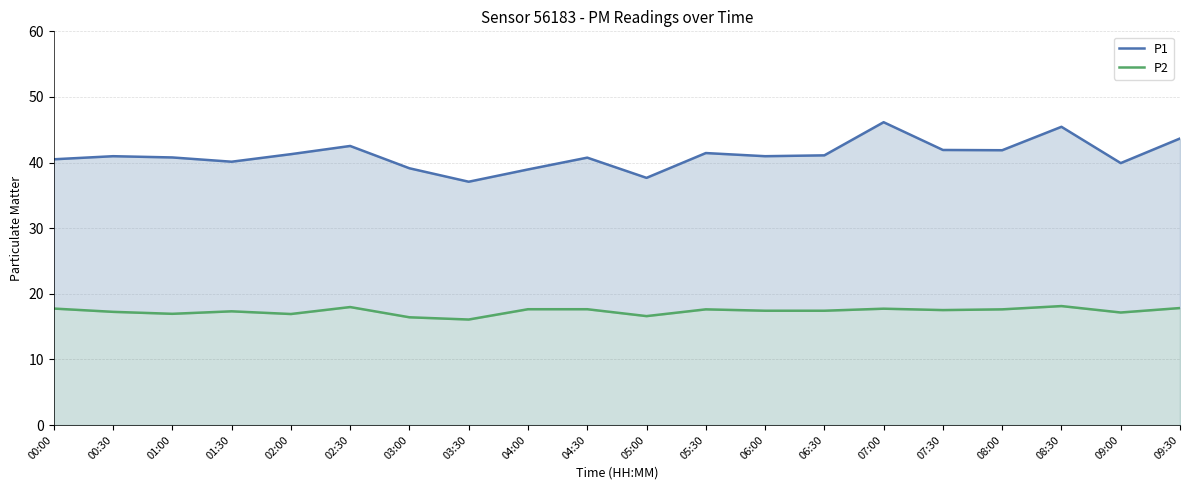

In P1, how many points are higher than both neighbors (excluding endpoints)?

6